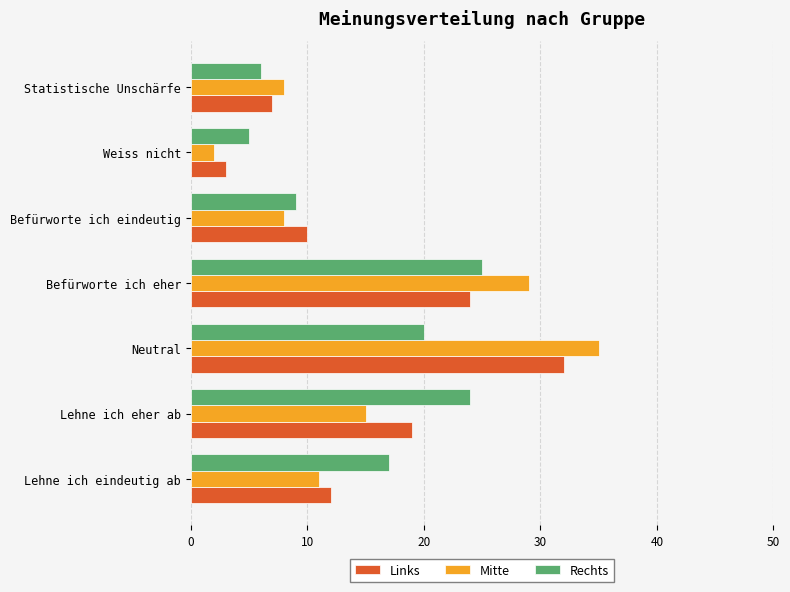

List the series in order of their peak value, lowest first.

Rechts, Links, Mitte